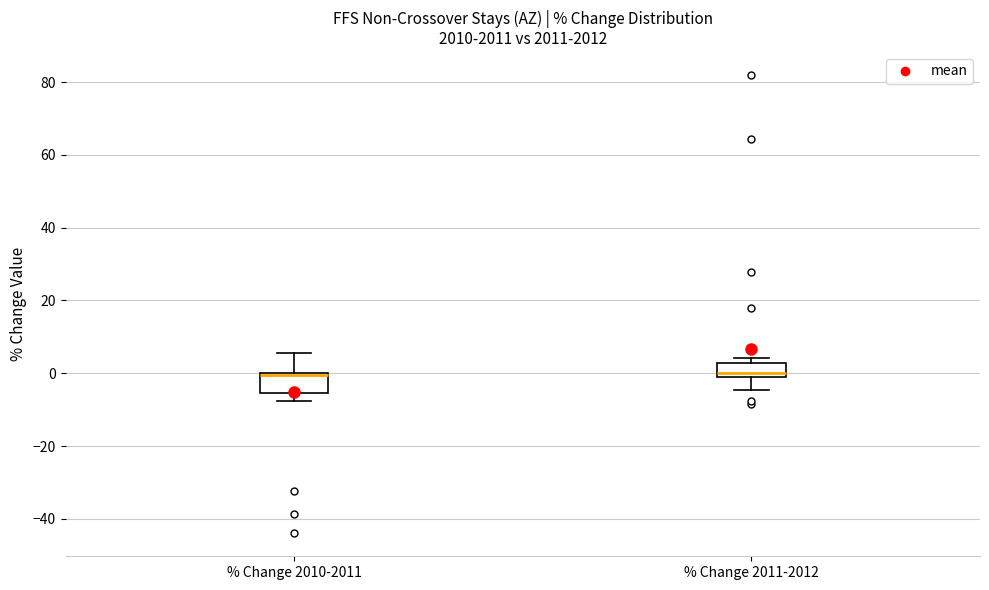

Where is the lower edge of the box for % Change 2010-2011 on the y-axis? The values are not printed on the chart, so give them approximately, as read against the axis.

-6